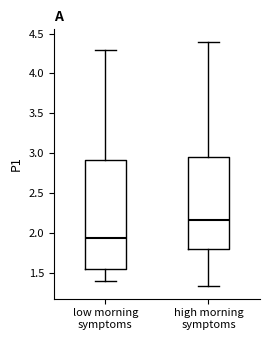

Where does the lower whisker of the box for low morning symptoms end on the y-axis? The values are not printed on the chart, so give them approximately, as read against the axis.

1.40